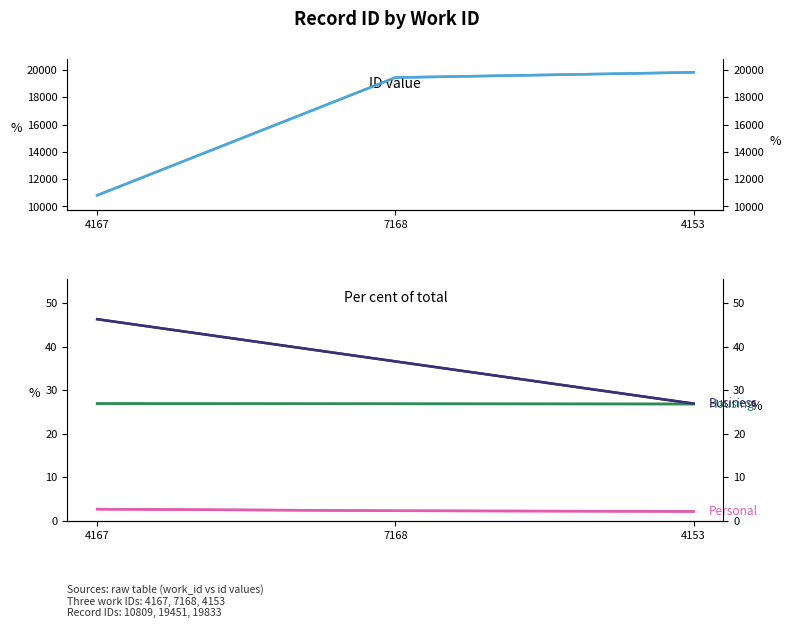

What value does the Housing series have at 4167?

26.9